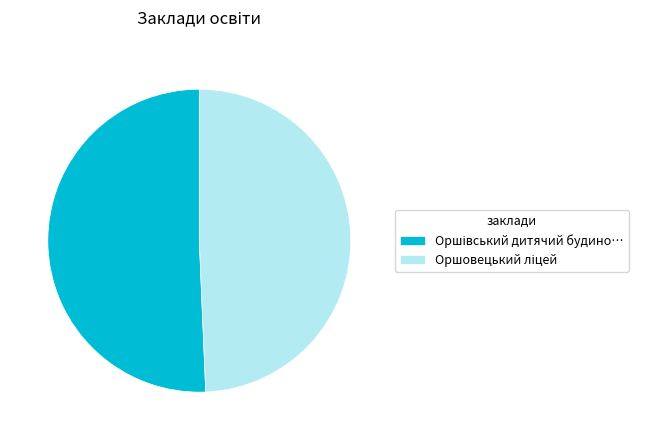

What is the smallest slice in the pie chart?

Оршовецький ліцей